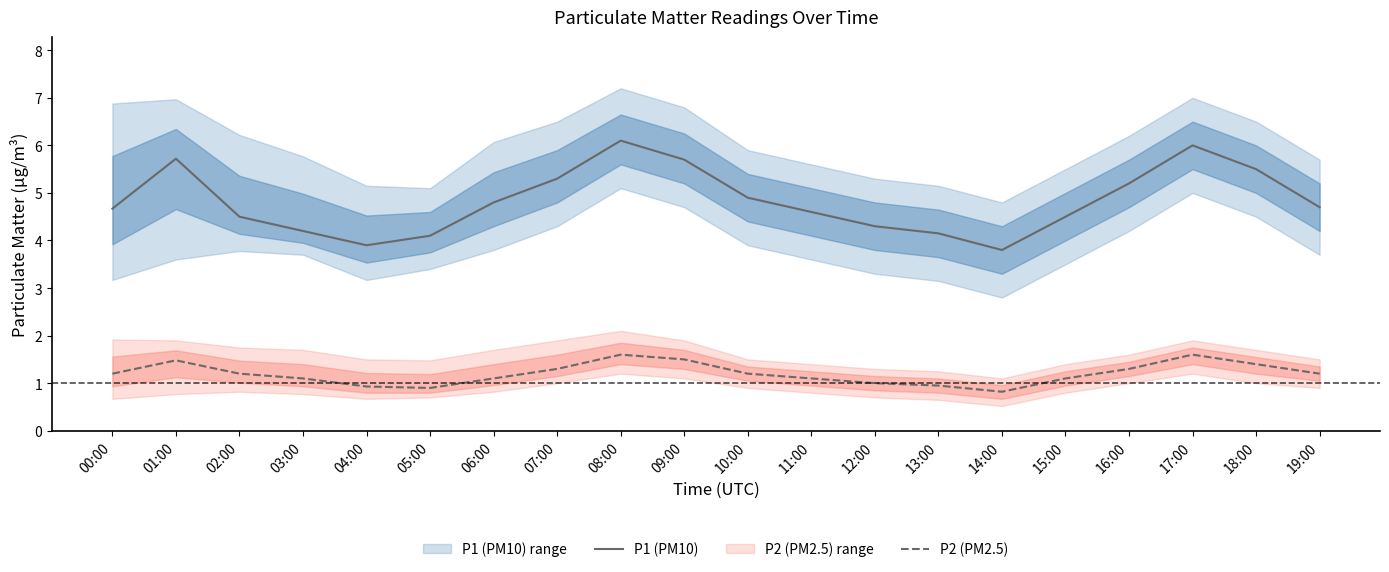

List the labels in order of P1 (PM10) value, largest first.

08:00, 17:00, 01:00, 09:00, 18:00, 07:00, 16:00, 10:00, 06:00, 19:00, 00:00, 11:00, 02:00, 15:00, 12:00, 03:00, 13:00, 05:00, 04:00, 14:00